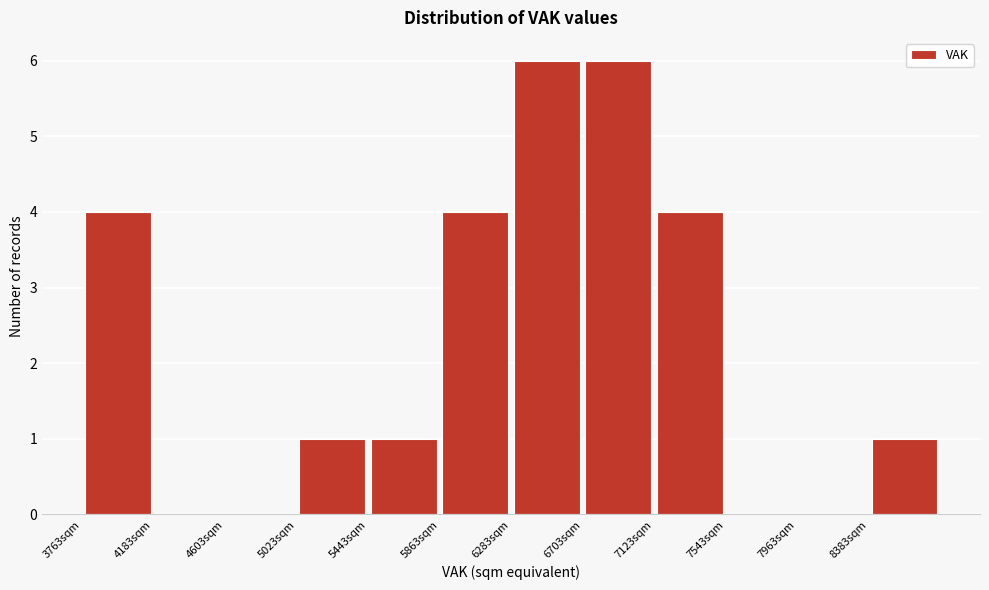

What is the height of the bar covering 3750 to 4200 on the x-axis? Neither the bar edges nor the heights are printed on the chart, so give them approximately, as read against the axes.

4